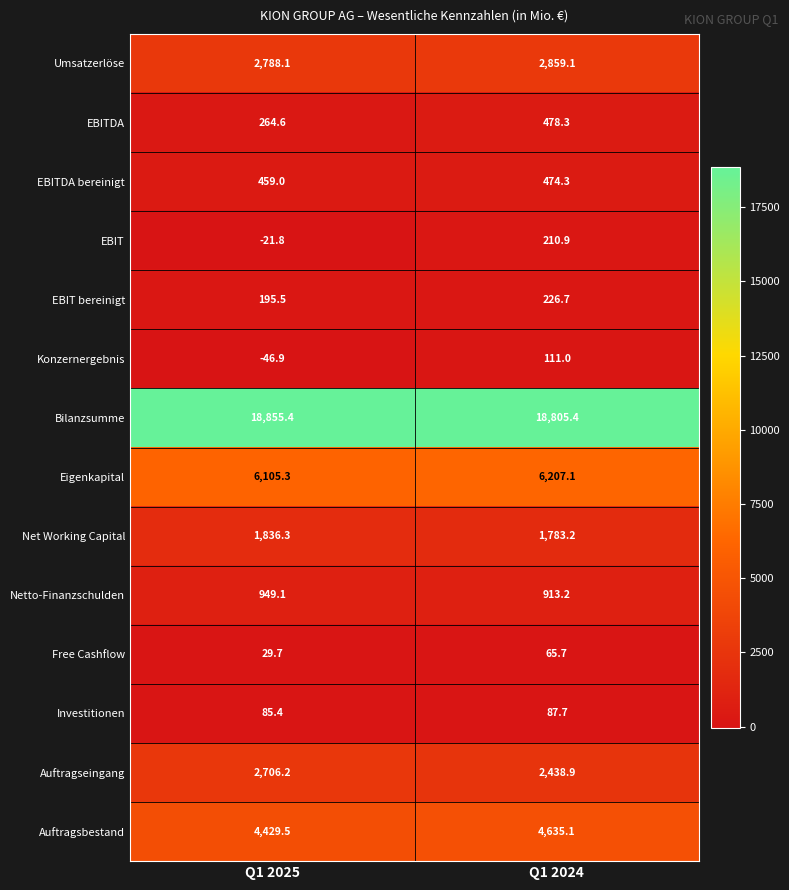

Reading right to left, list all the values displayed in this chart.

Umsatzerlöse: 2859.1	2788.1
EBITDA: 478.3	264.6
EBITDA bereinigt: 474.3	459.0
EBIT: 210.9	-21.8
EBIT bereinigt: 226.7	195.5
Konzernergebnis: 111.0	-46.9
Bilanzsumme: 18805.4	18855.4
Eigenkapital: 6207.1	6105.3
Net Working Capital: 1783.2	1836.3
Netto-Finanzschulden: 913.2	949.1
Free Cashflow: 65.7	29.7
Investitionen: 87.7	85.4
Auftragseingang: 2438.9	2706.2
Auftragsbestand: 4635.1	4429.5